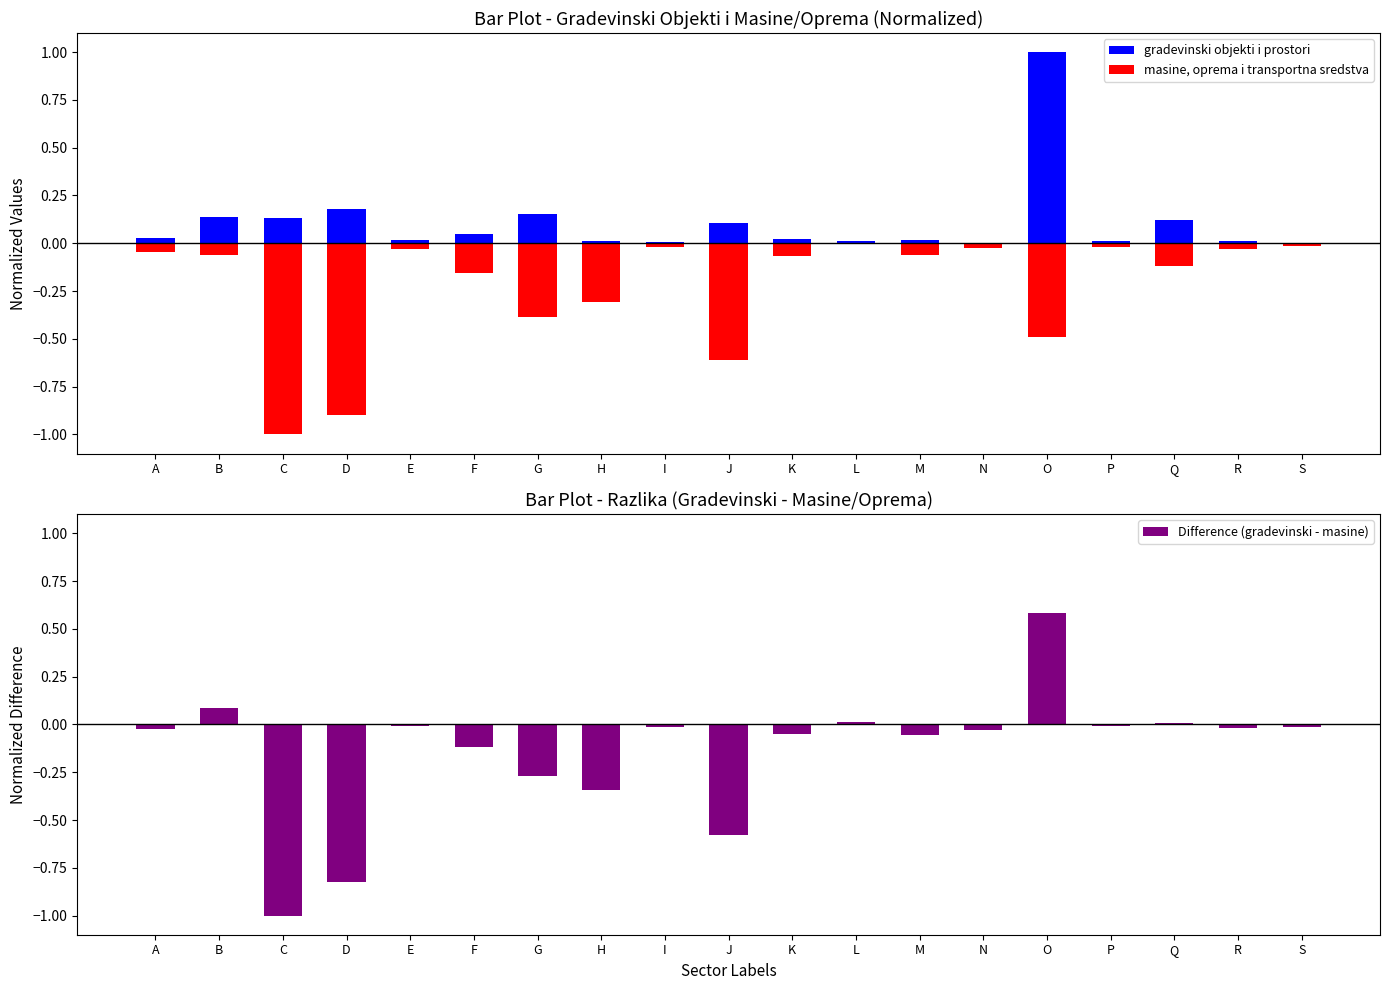

At which label does gradevinski objekti i prostori reach its minimum?

N